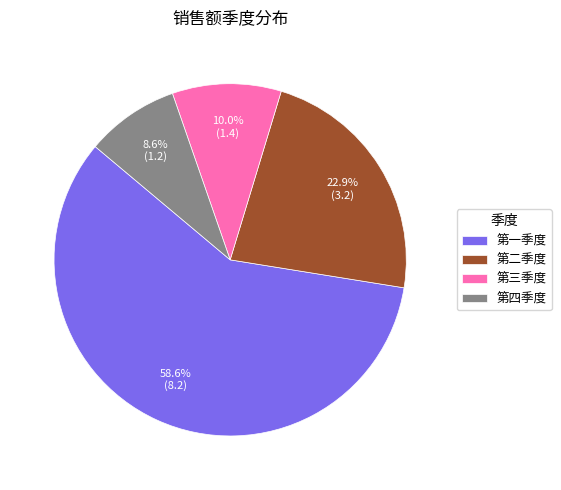

To the nearest percent, what is the difference between the 第三季度 and 第二季度 slice percentages?

13%